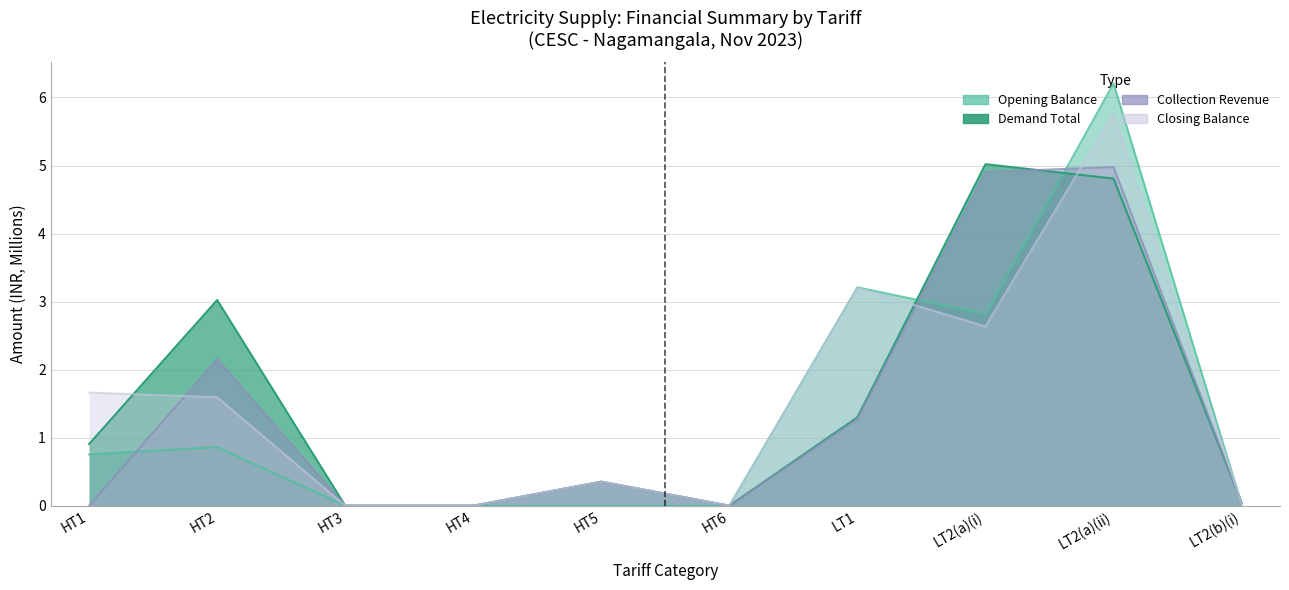

At which category is the sum across all series the highest?

LT2(a)(ii)